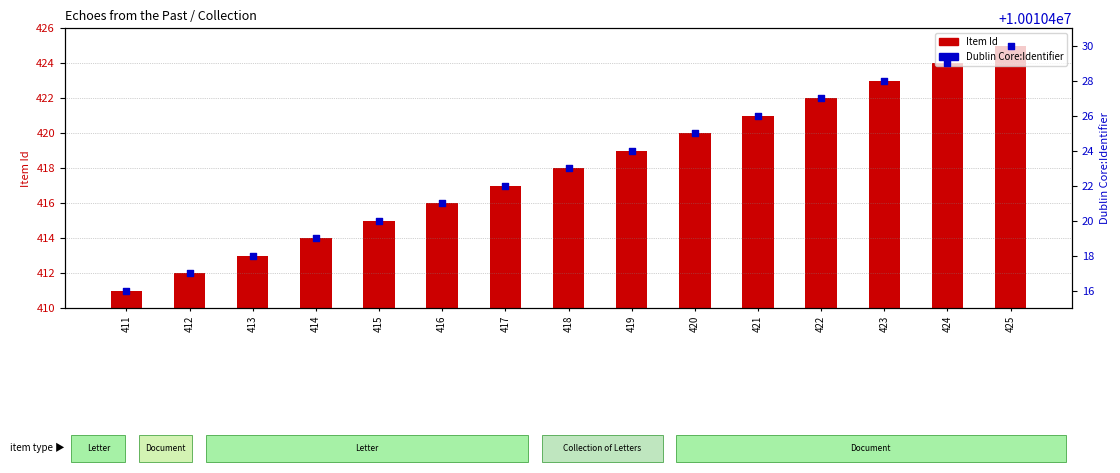

Which series contains the lowest Y value?

Item Id